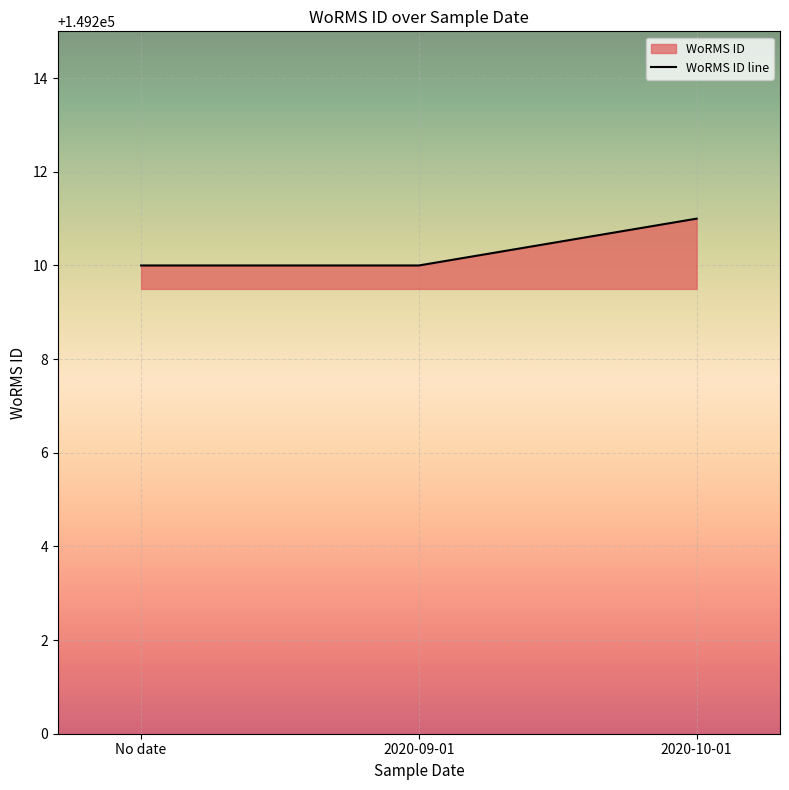

The value at 2020-10-01 is 149211. True or false?

True